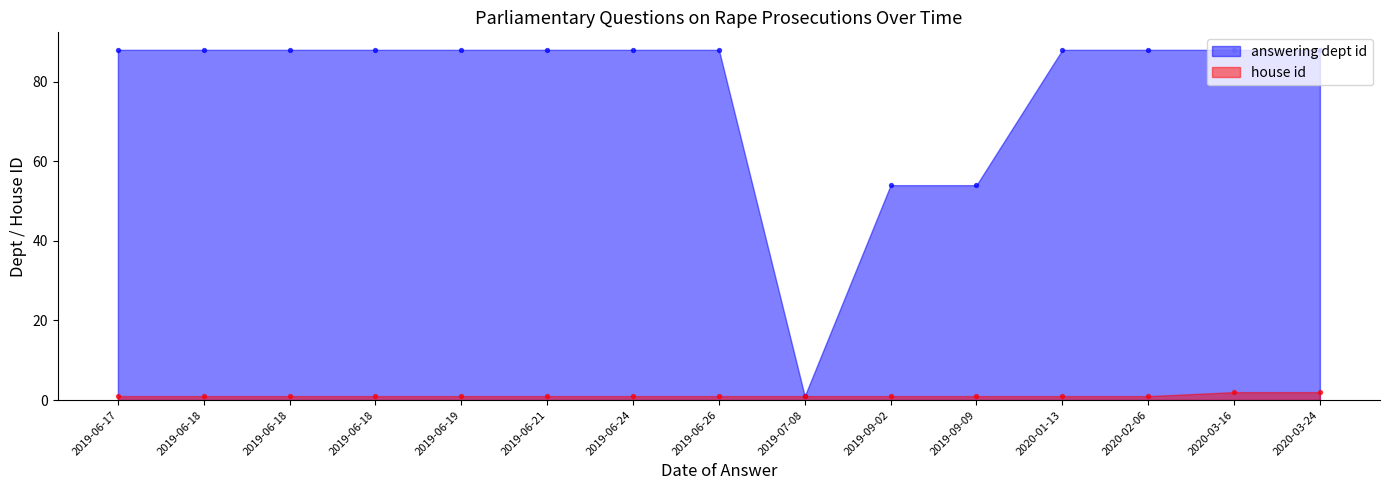

What are all the series names shown in the legend?

answering dept id, house id